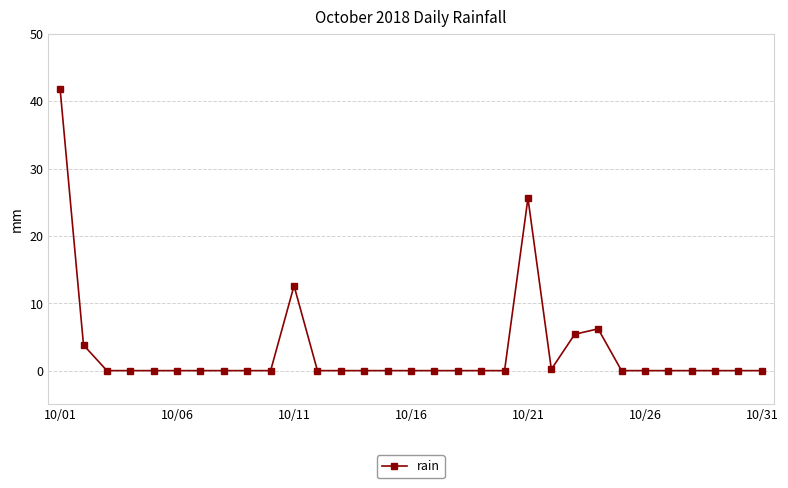

What is the maximum value shown in the chart?

41.8